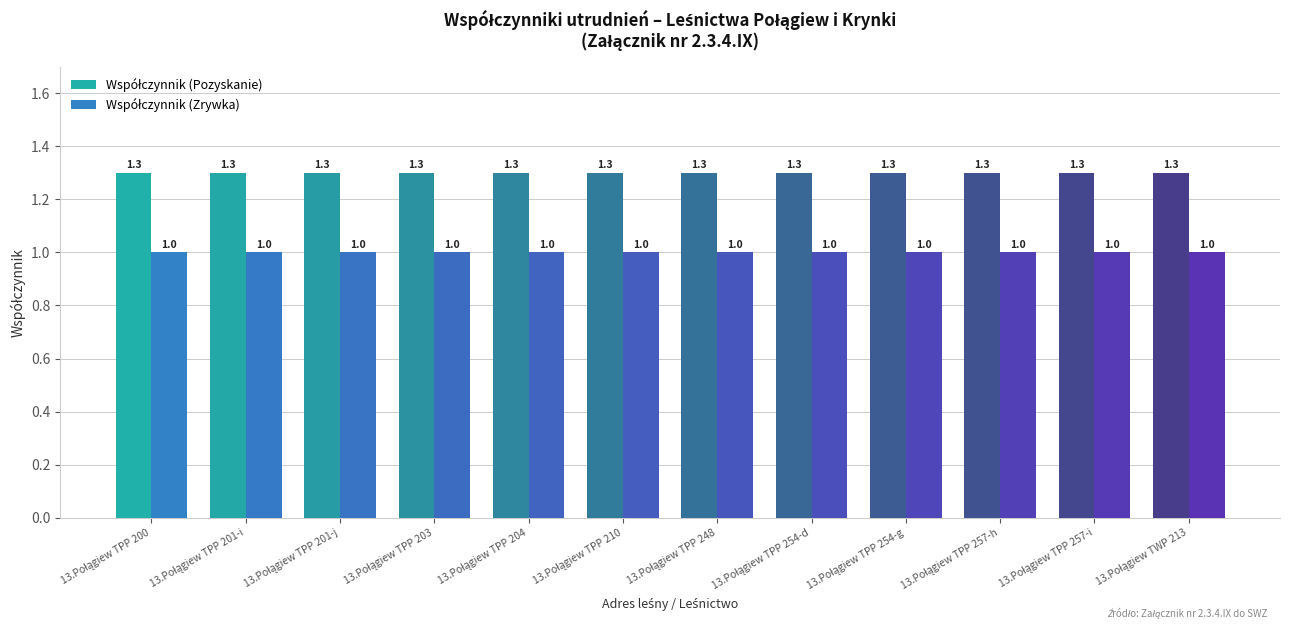

At how many categories does at least one series exceed 1?

12